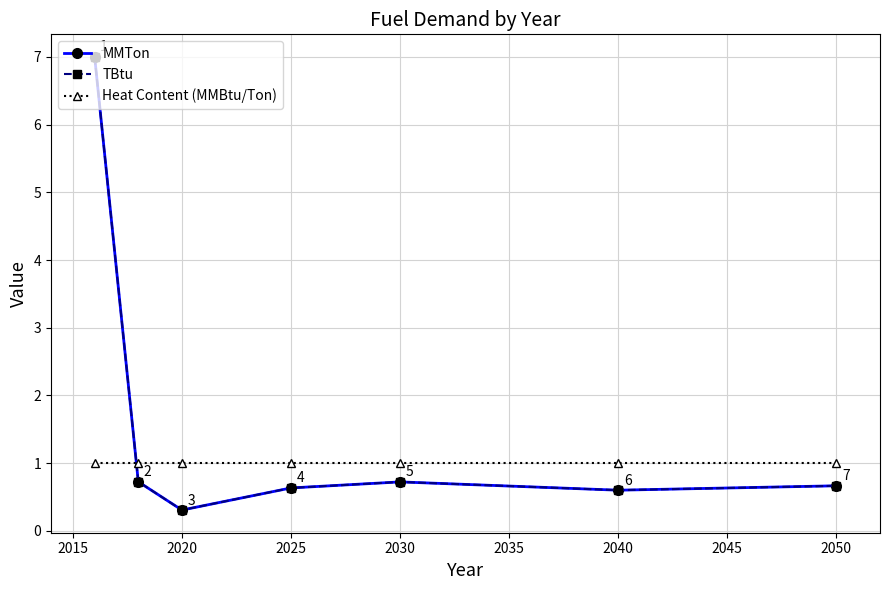

Does the chart have visible grid lines?

Yes